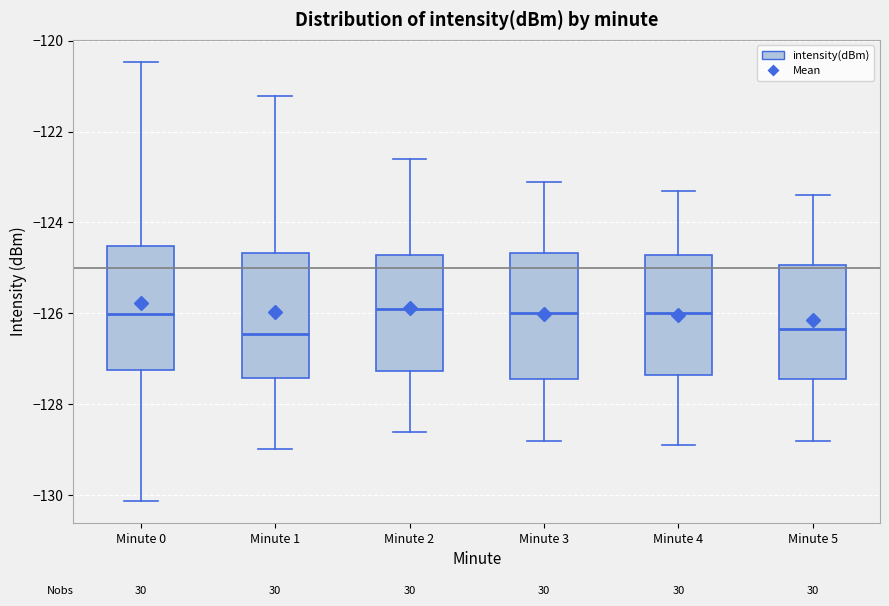

Reading left to right, read every box against the y-axis: the position of its median line, the range the box covers, and the ends of its whiskers. The values are not printed on the chart, so give them approximately, as read against the axis.

Minute 0: median -126.0, box -127.2 to -124.6, whiskers -130.2 to -120.4
Minute 1: median -126.4, box -127.4 to -124.6, whiskers -129.0 to -121.2
Minute 2: median -125.8, box -127.2 to -124.8, whiskers -128.6 to -122.6
Minute 3: median -126.0, box -127.4 to -124.6, whiskers -128.8 to -123.0
Minute 4: median -126.0, box -127.4 to -124.8, whiskers -128.8 to -123.2
Minute 5: median -126.4, box -127.4 to -125.0, whiskers -128.8 to -123.4